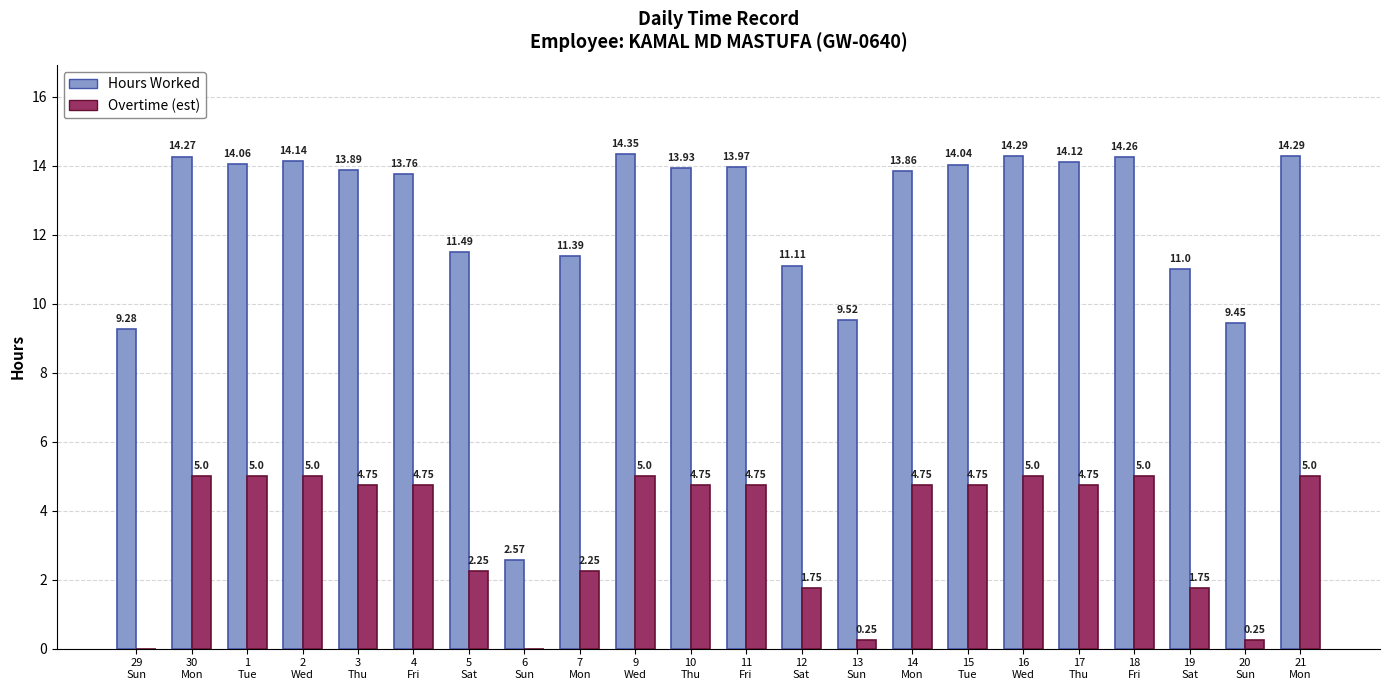

Which series has the largest total across all categories?

Hours Worked